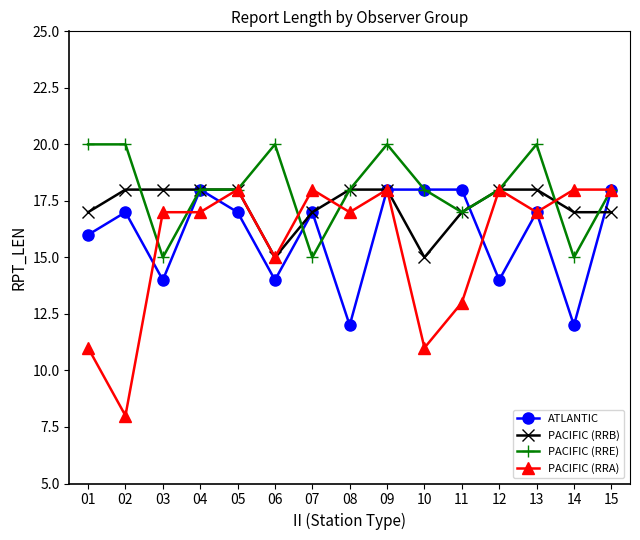

At how many categories does at least one series exceed 10?

15